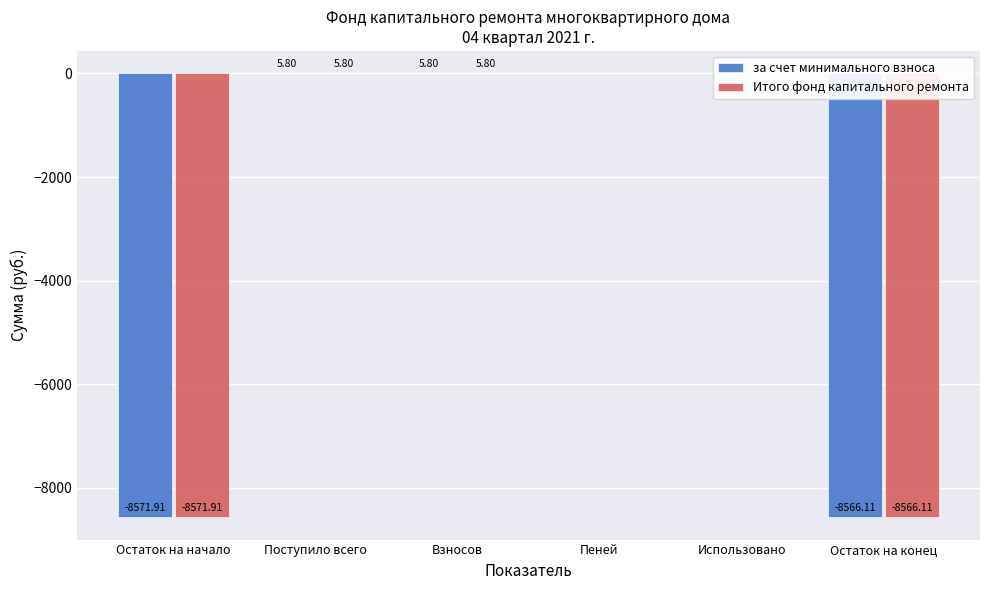

At which label does за счет минимального взноса first exceed 0?

Поступило всего